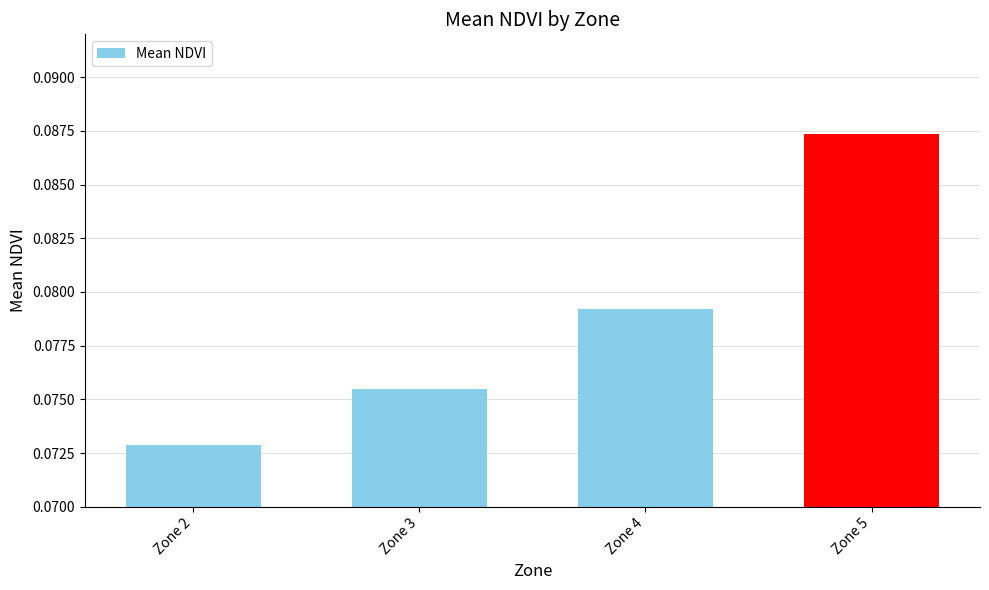

Count the number of categories in the chart.

4